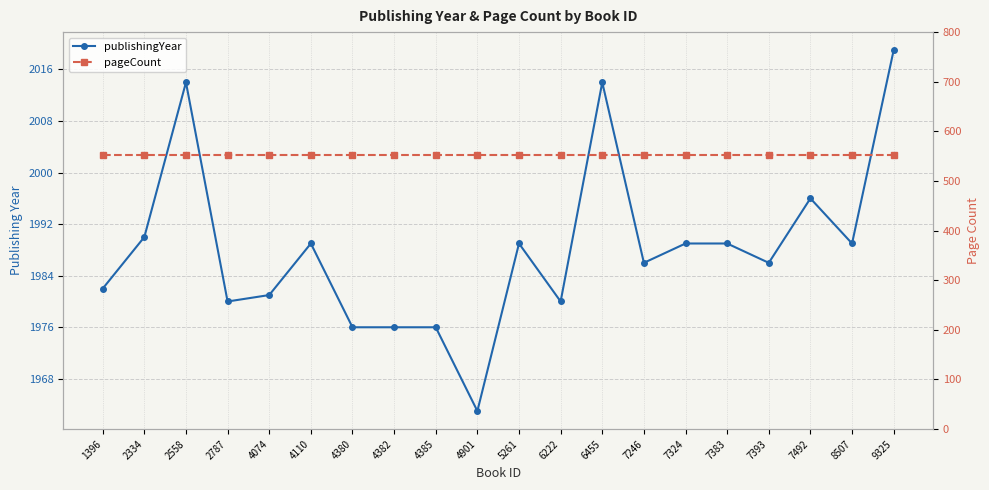

Does the chart display data point markers on the line(s)?

Yes